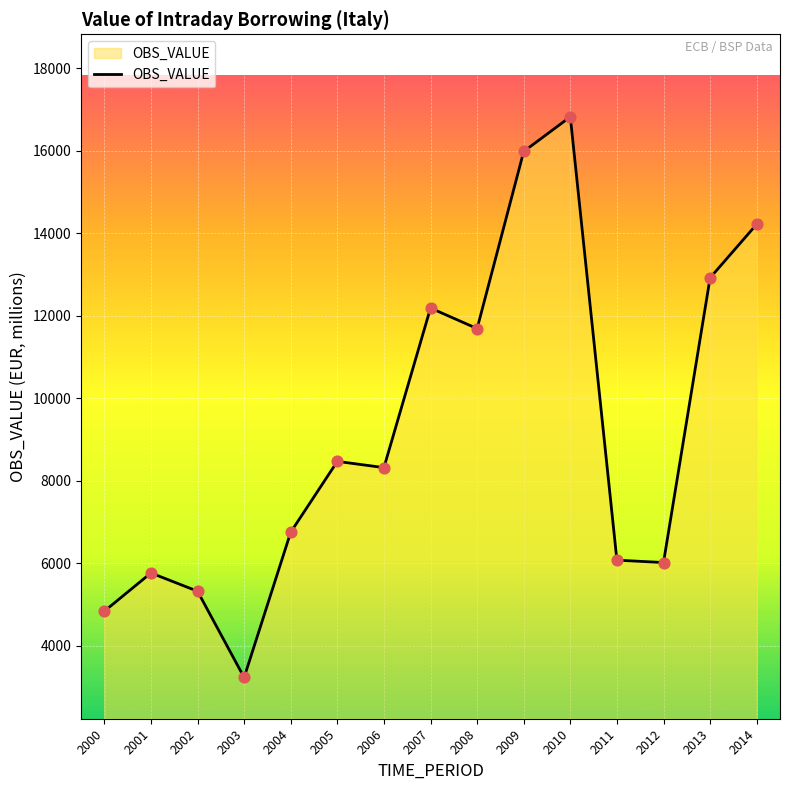

Which has a higher value, 2002 or 2003?

2002